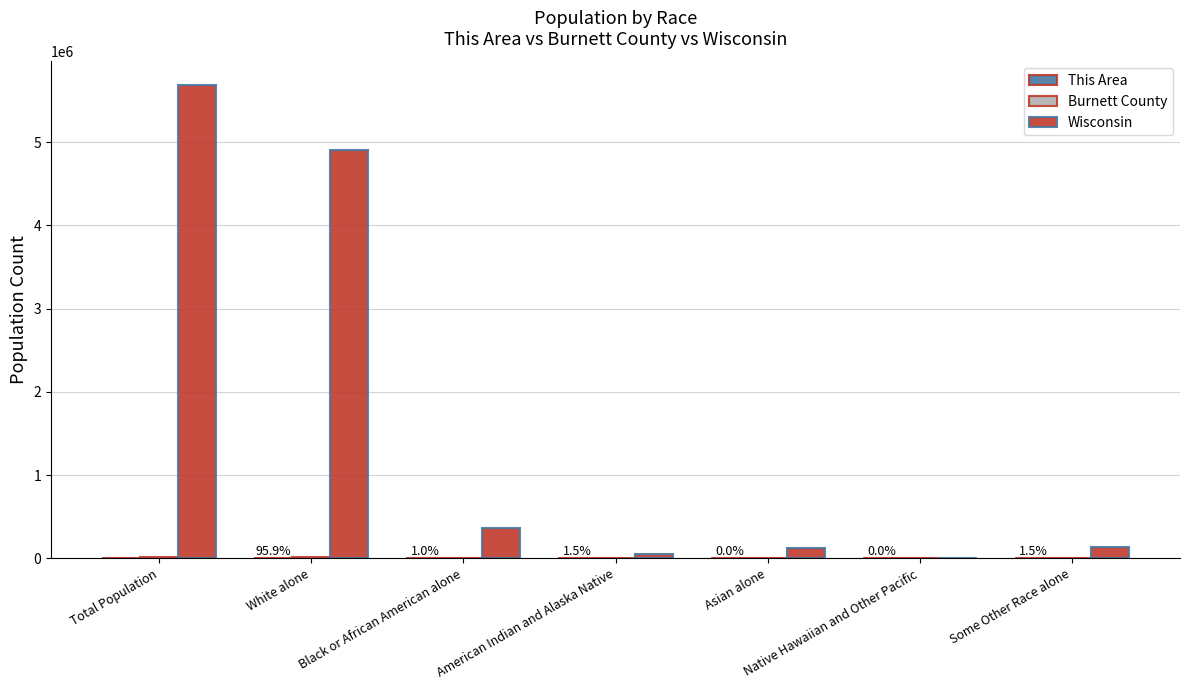

Are the bars horizontal?

No